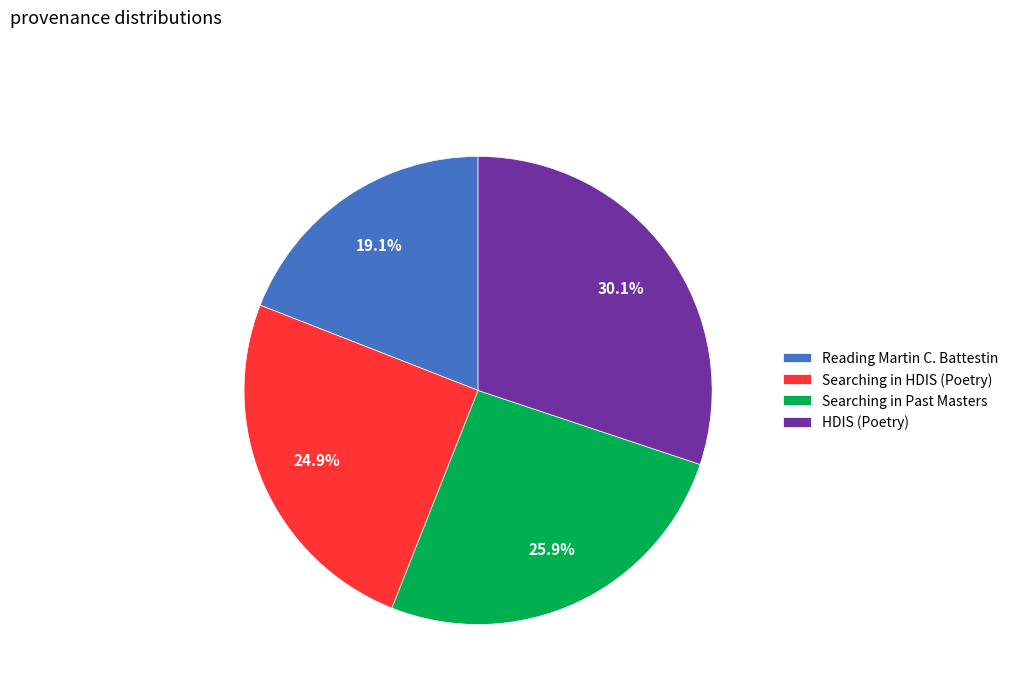

Does any single category account for the majority?

No